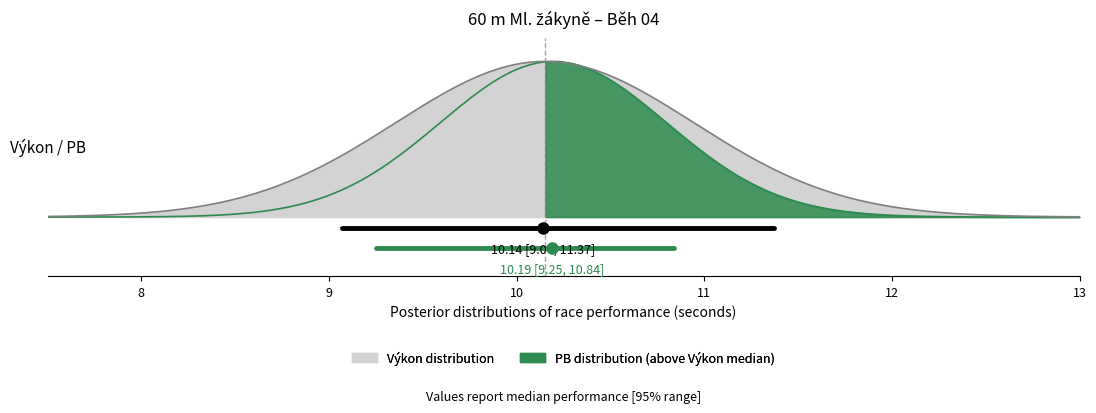

How many categories are shown in the chart?

2